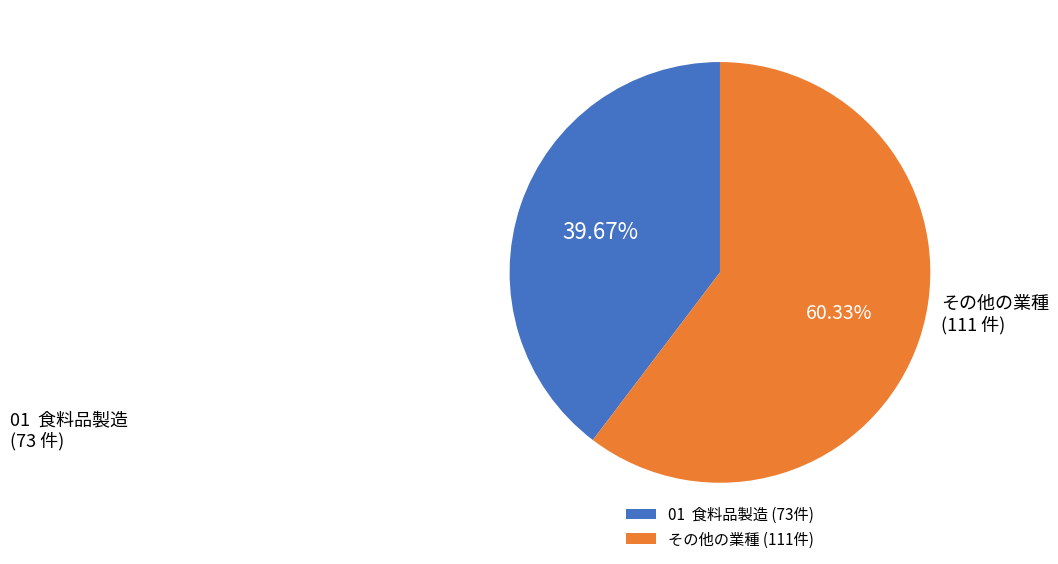

Does 01 食料品製造 represent more than half of the total?

No